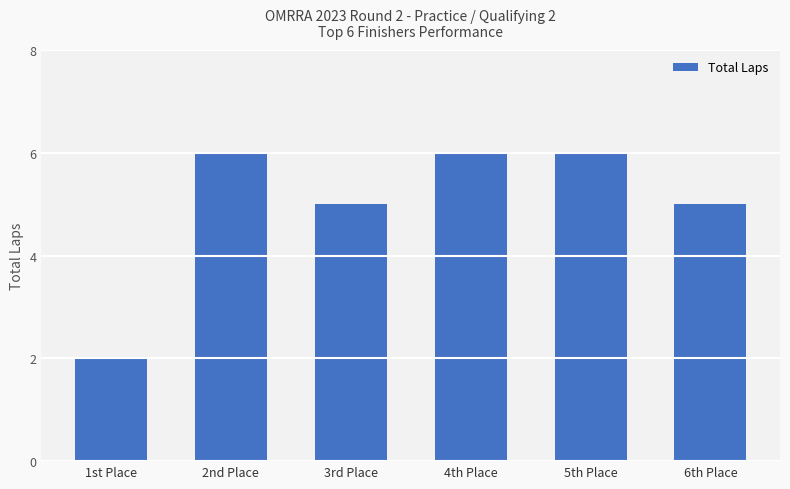

How many data points are less than 6?

3